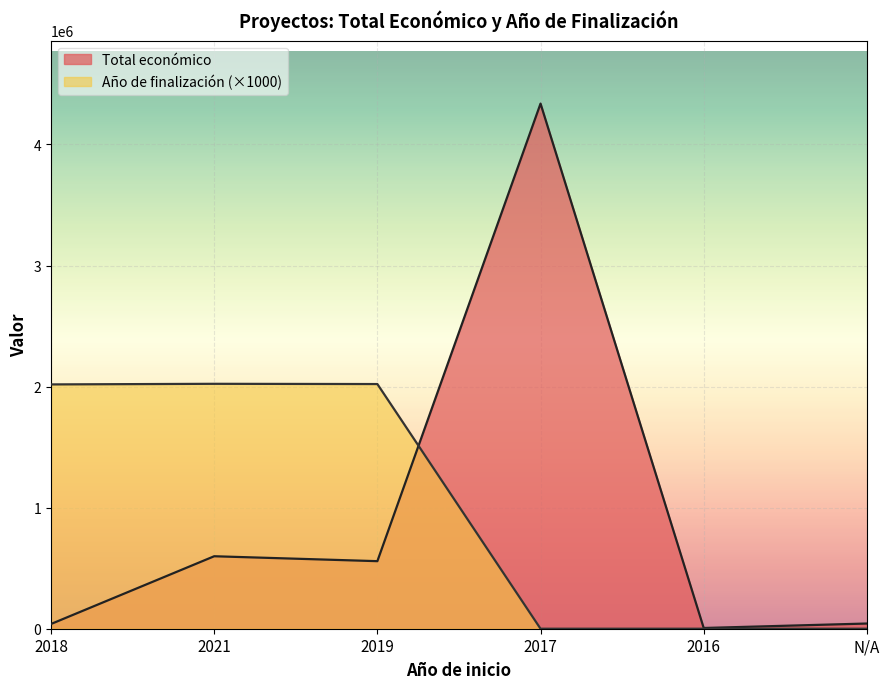

Read the Total económico value at 2021.

598659